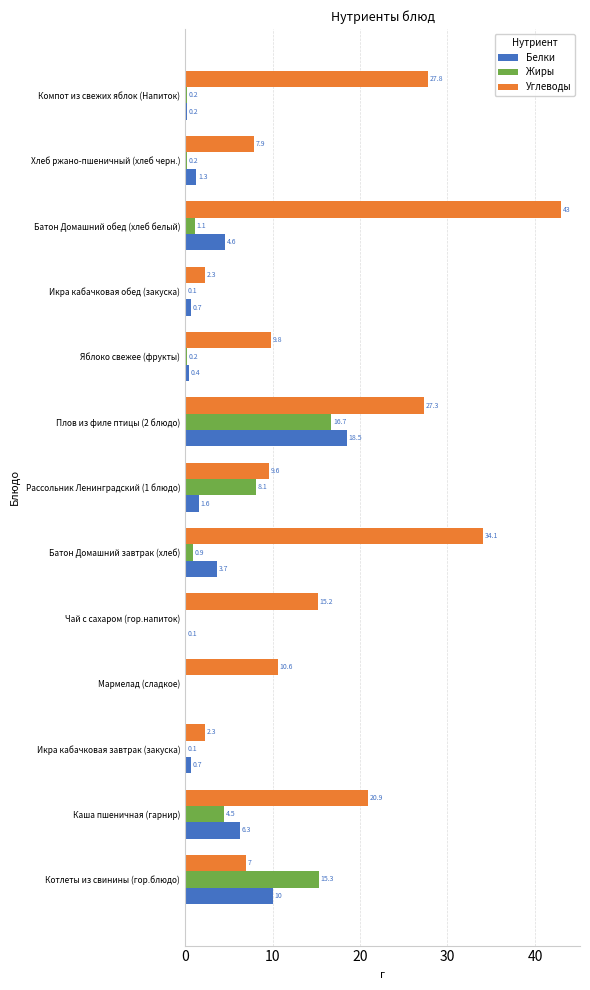

What is the sum of the Белки values at Хлеб ржано-пшеничный (хлеб черн.) and Мармелад (сладкое)?

1.3